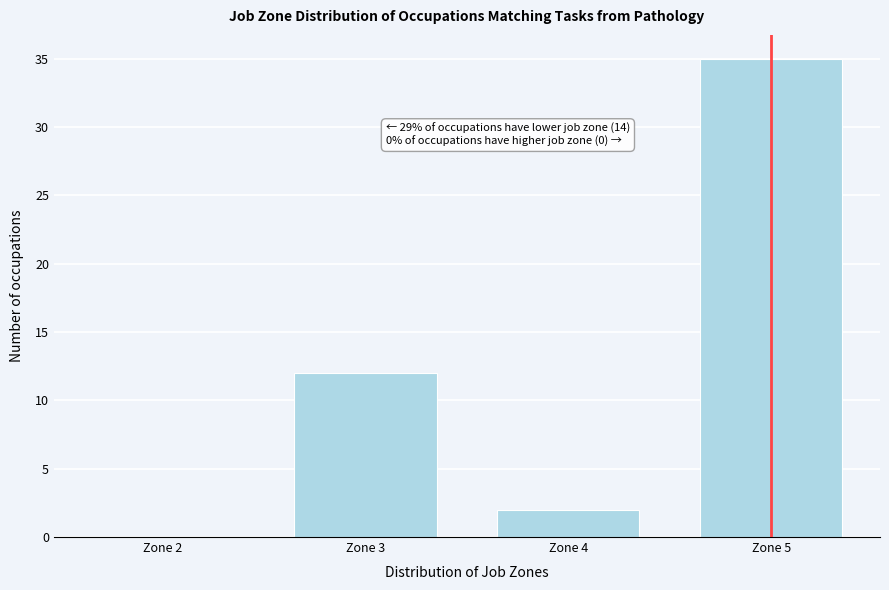

Which range on the x-axis has the tallest bar?

4.5 to 5.5